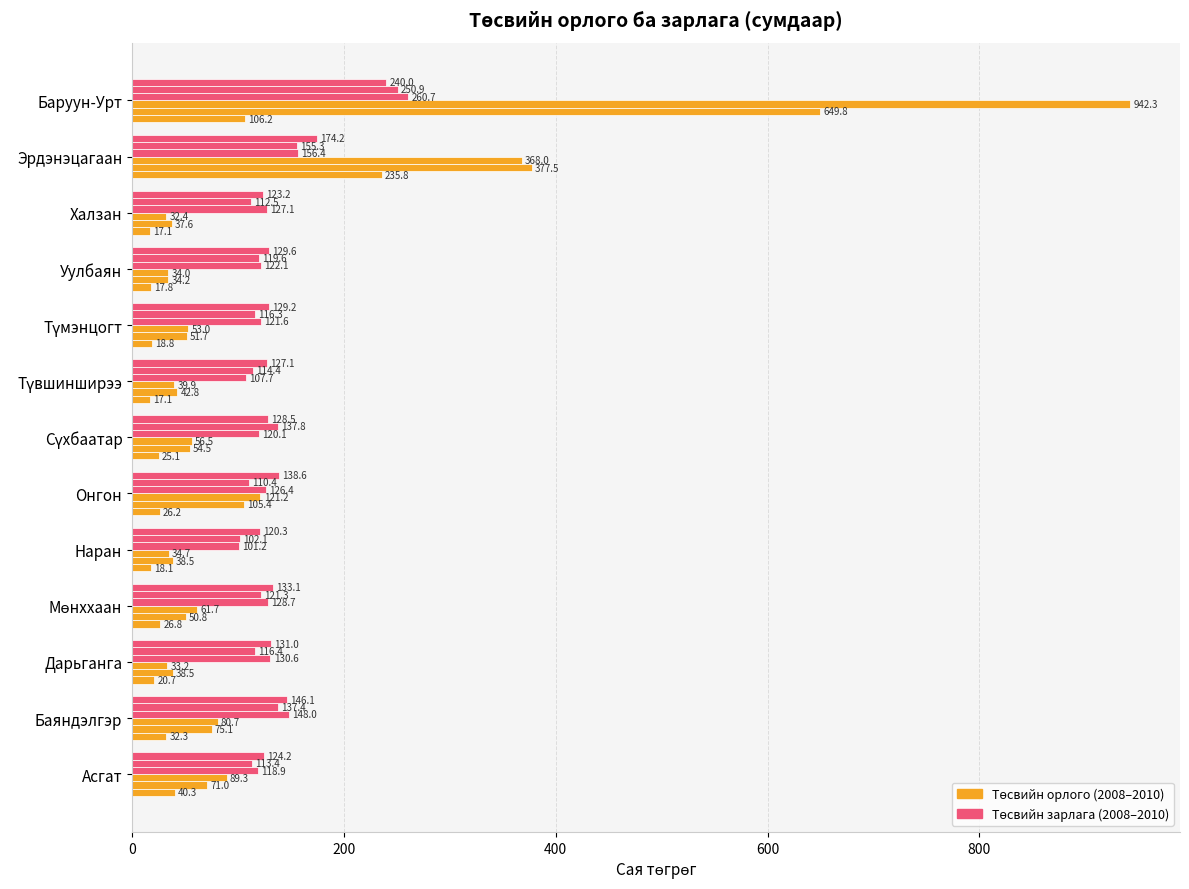

Count the number of data series in this chart.

6